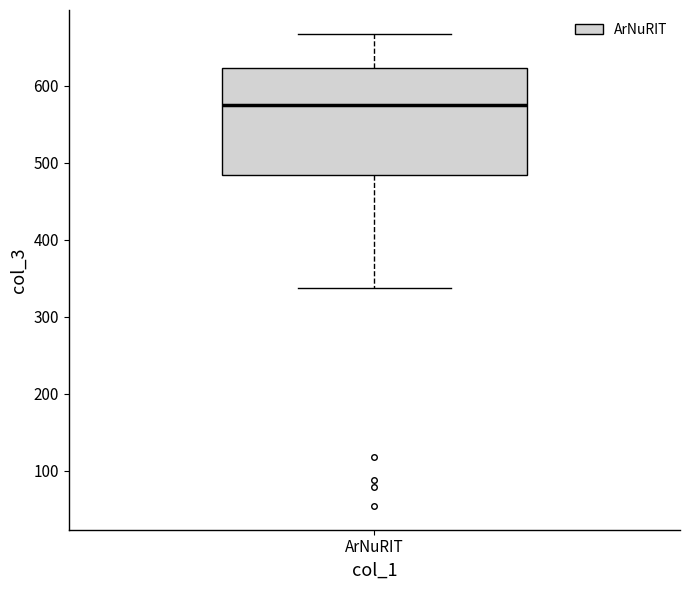

Where does the upper whisker of the box for ArNuRIT end on the y-axis? The values are not printed on the chart, so give them approximately, as read against the axis.

670